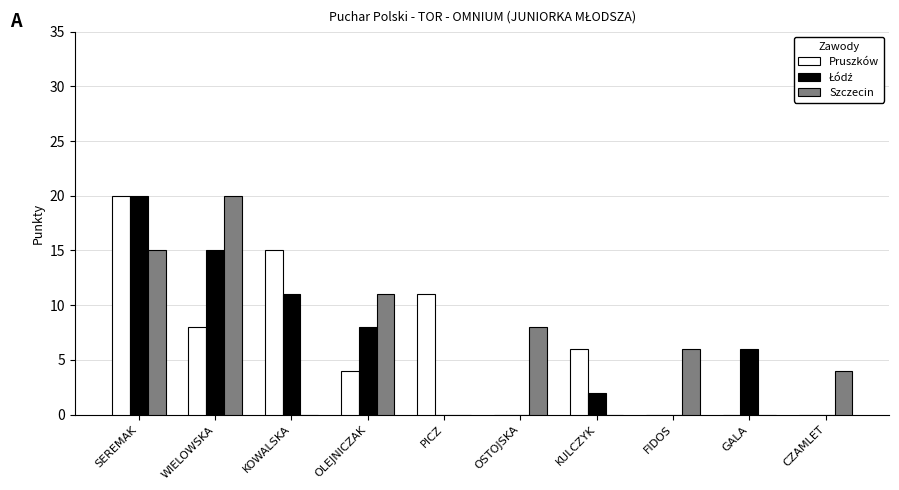

What is the maximum value shown in the chart?

20